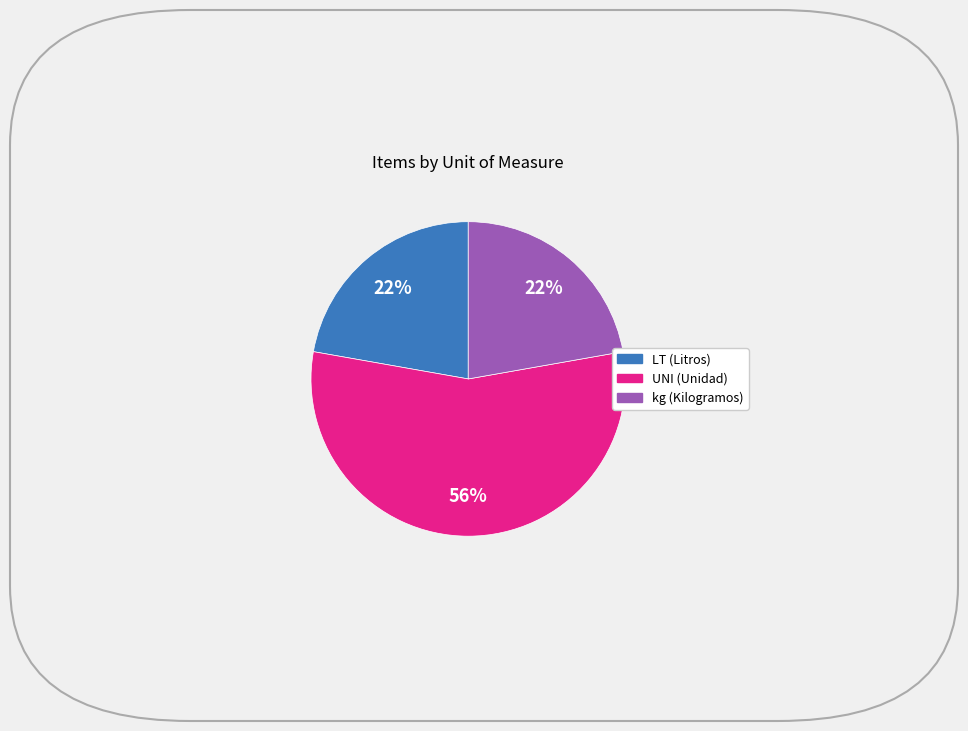

How many slices are in this pie chart?

3